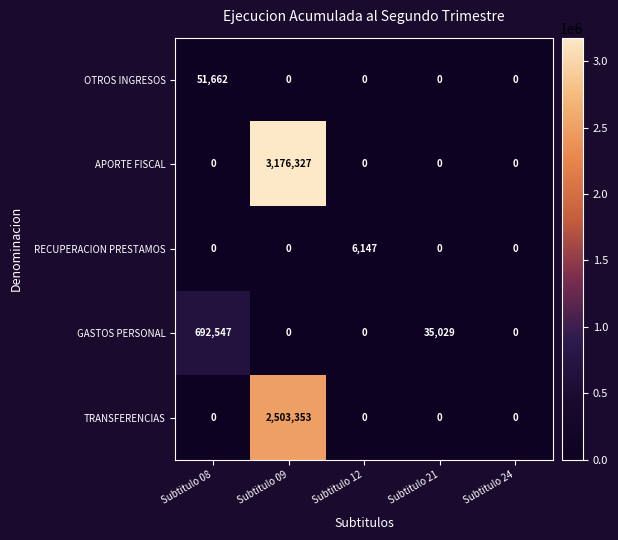

The TRANSFERENCIAS series shows 1294202 at Subtitulo 12. True or false?

False